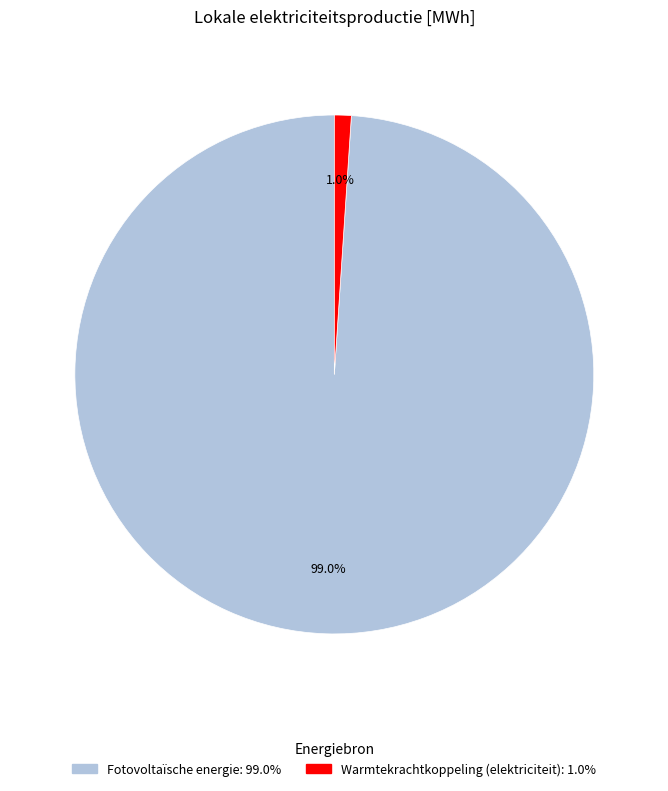

Is there a majority slice in this chart?

Yes